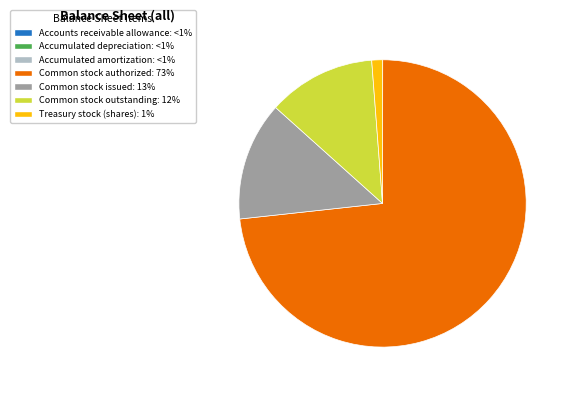

The Common stock issued slice represents 18% of the pie. True or false?

False